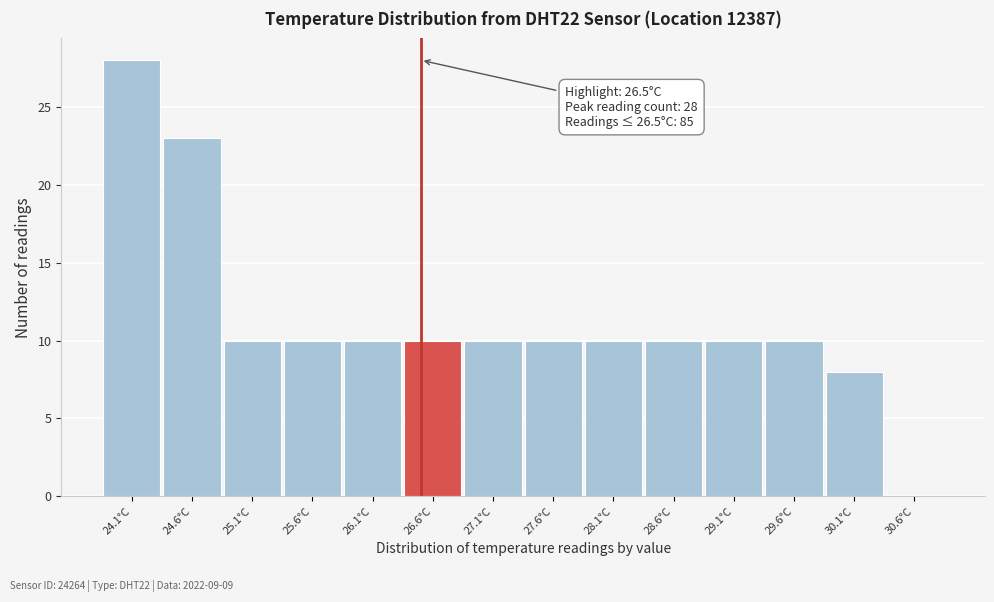

Which range on the x-axis has the tallest bar?

23.85 to 24.35